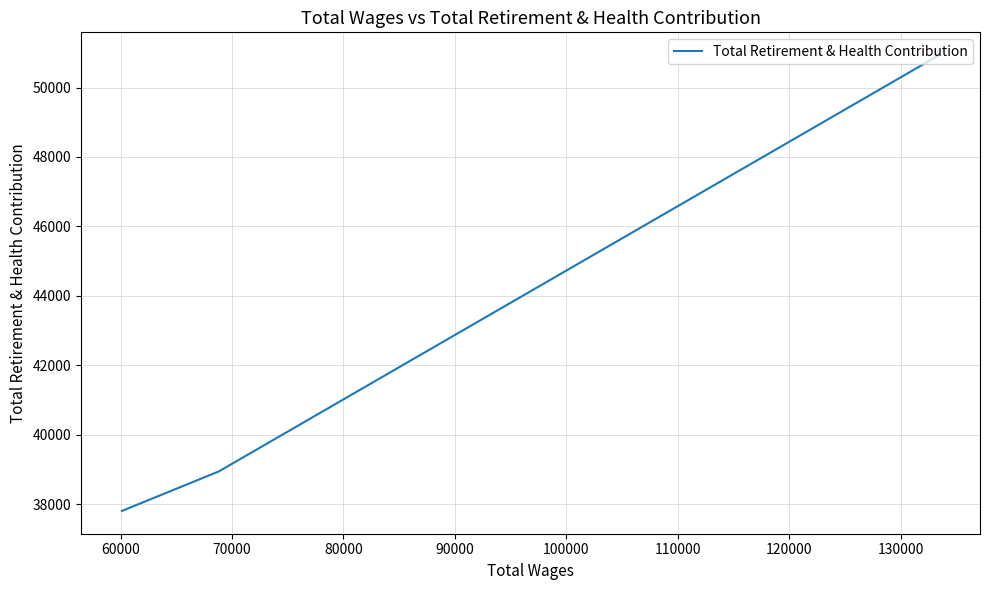

What is the maximum value shown in the chart?

50933